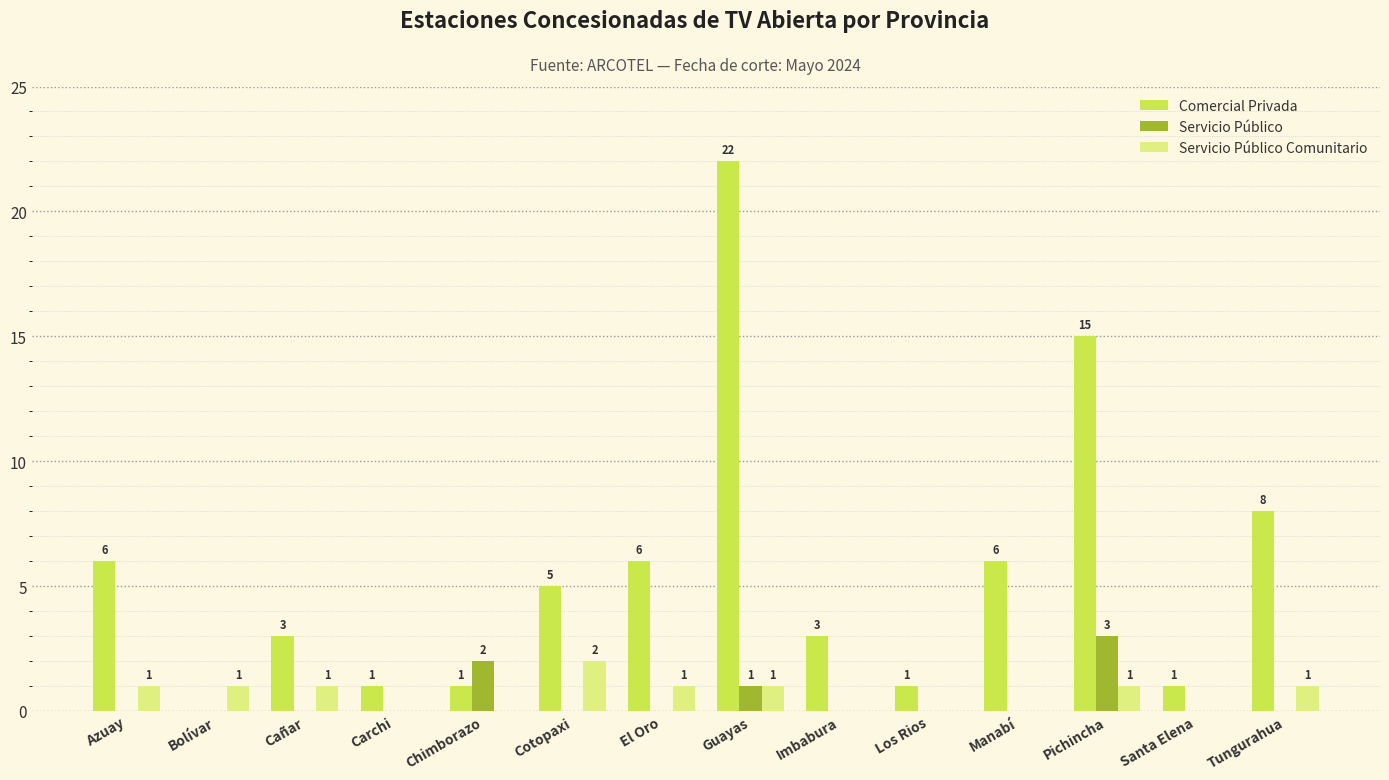

At which label does Servicio Público Comunitario reach its peak?

Cotopaxi